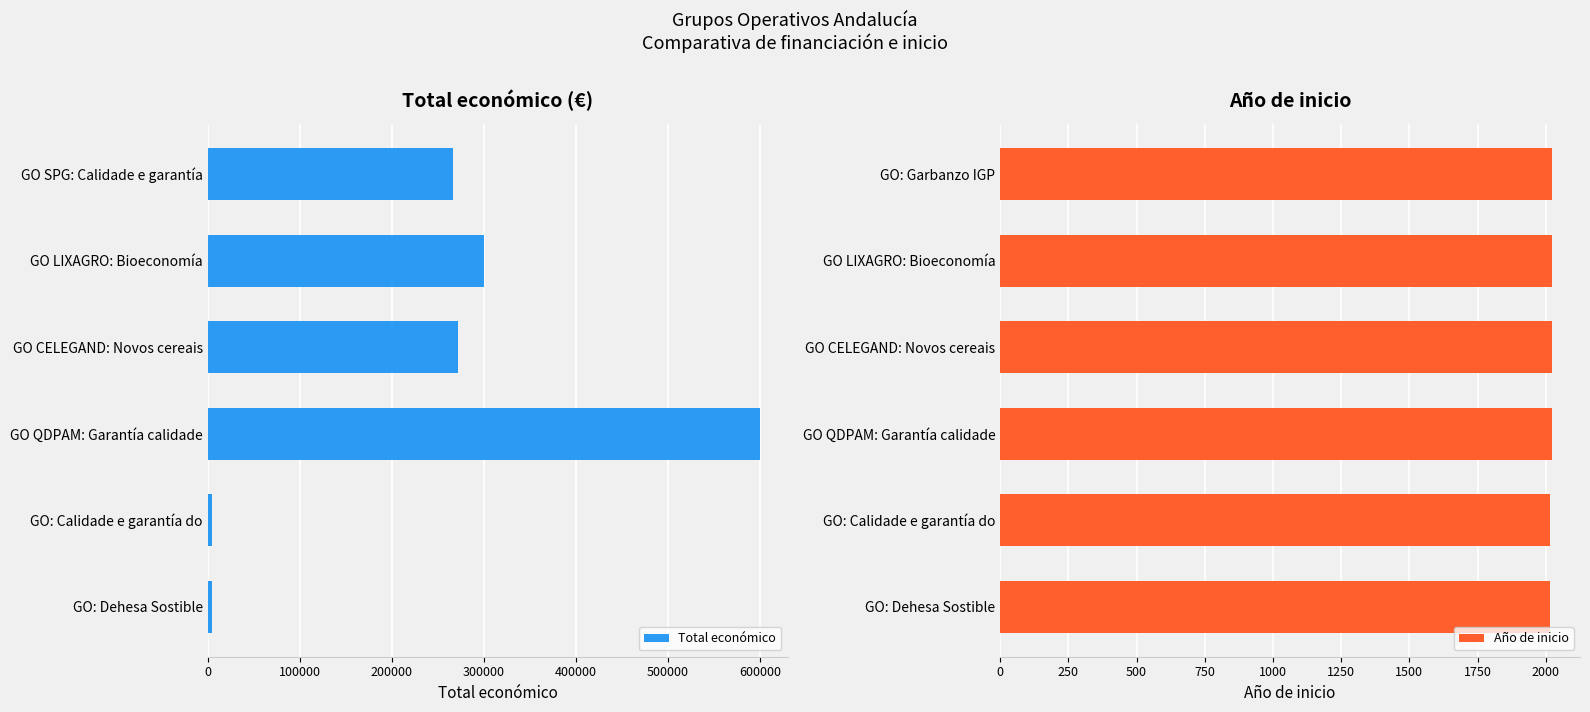

What is the maximum value shown in the chart?

599986